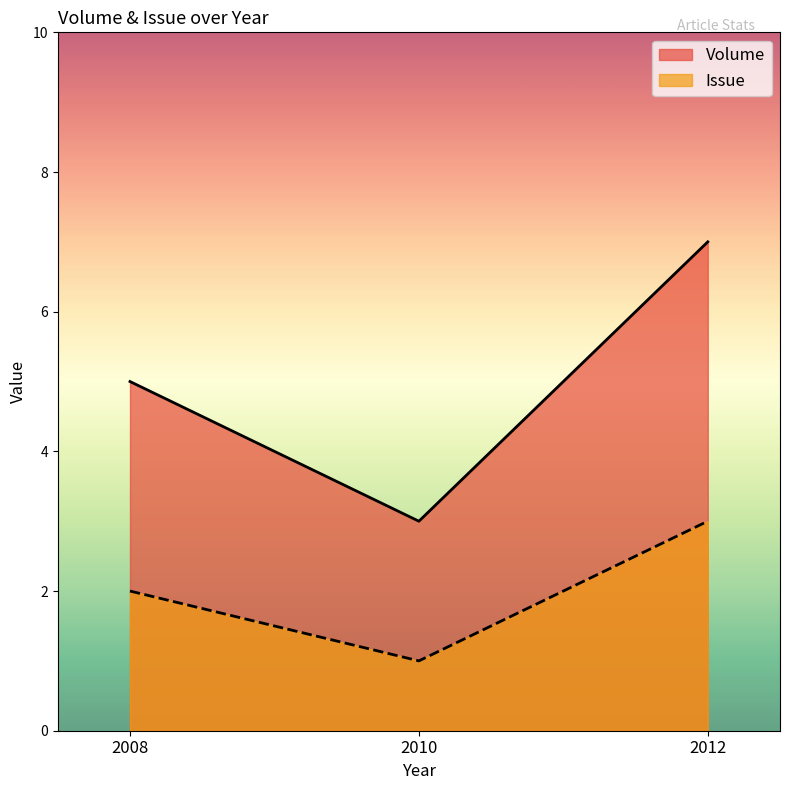

What is the sum of the Volume values at 2008 and 2010?

8